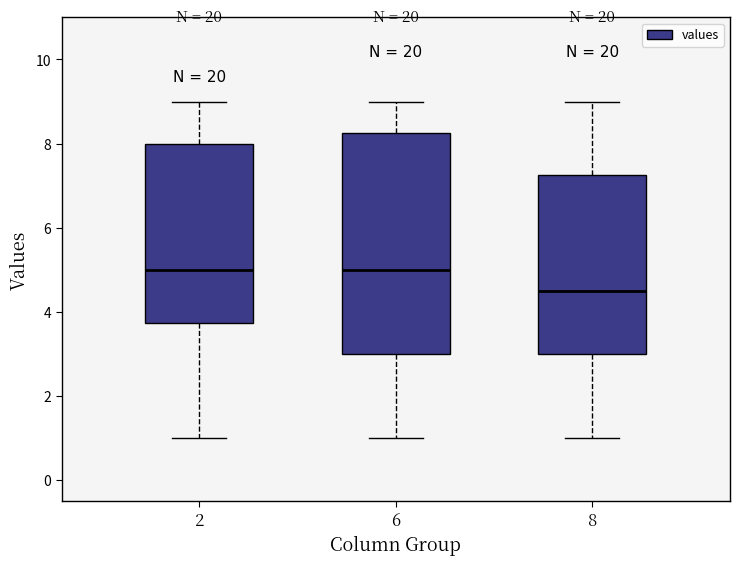

Where is the lower edge of the box at x = 2 on the y-axis? The values are not printed on the chart, so give them approximately, as read against the axis.

3.8